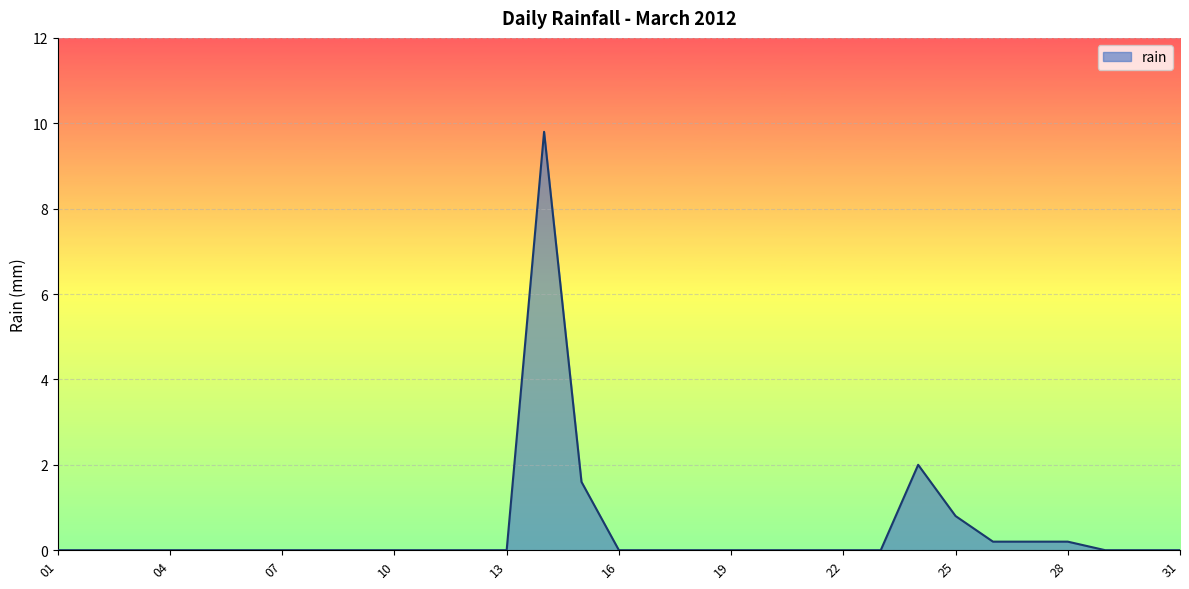

What is the greatest value displayed?

9.8